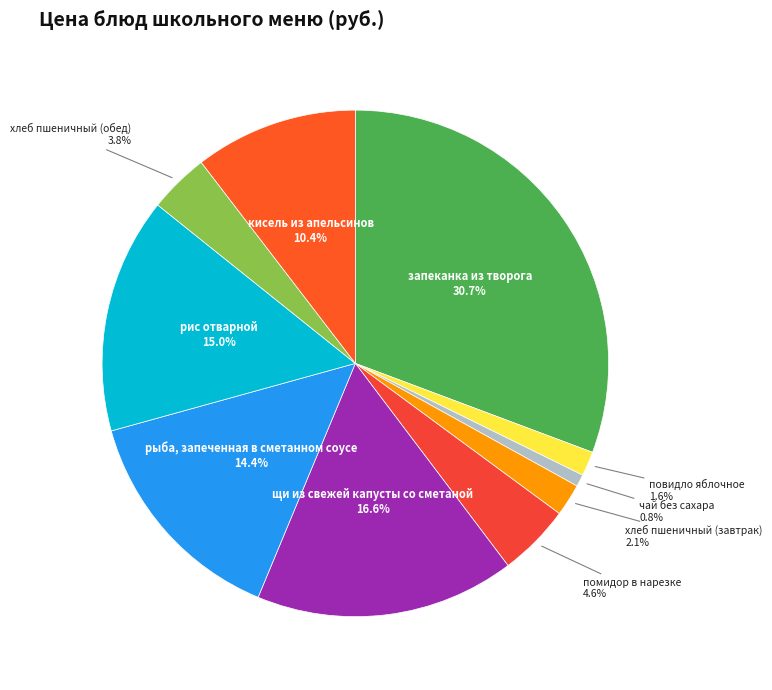

Count the number of slices in the pie.

10